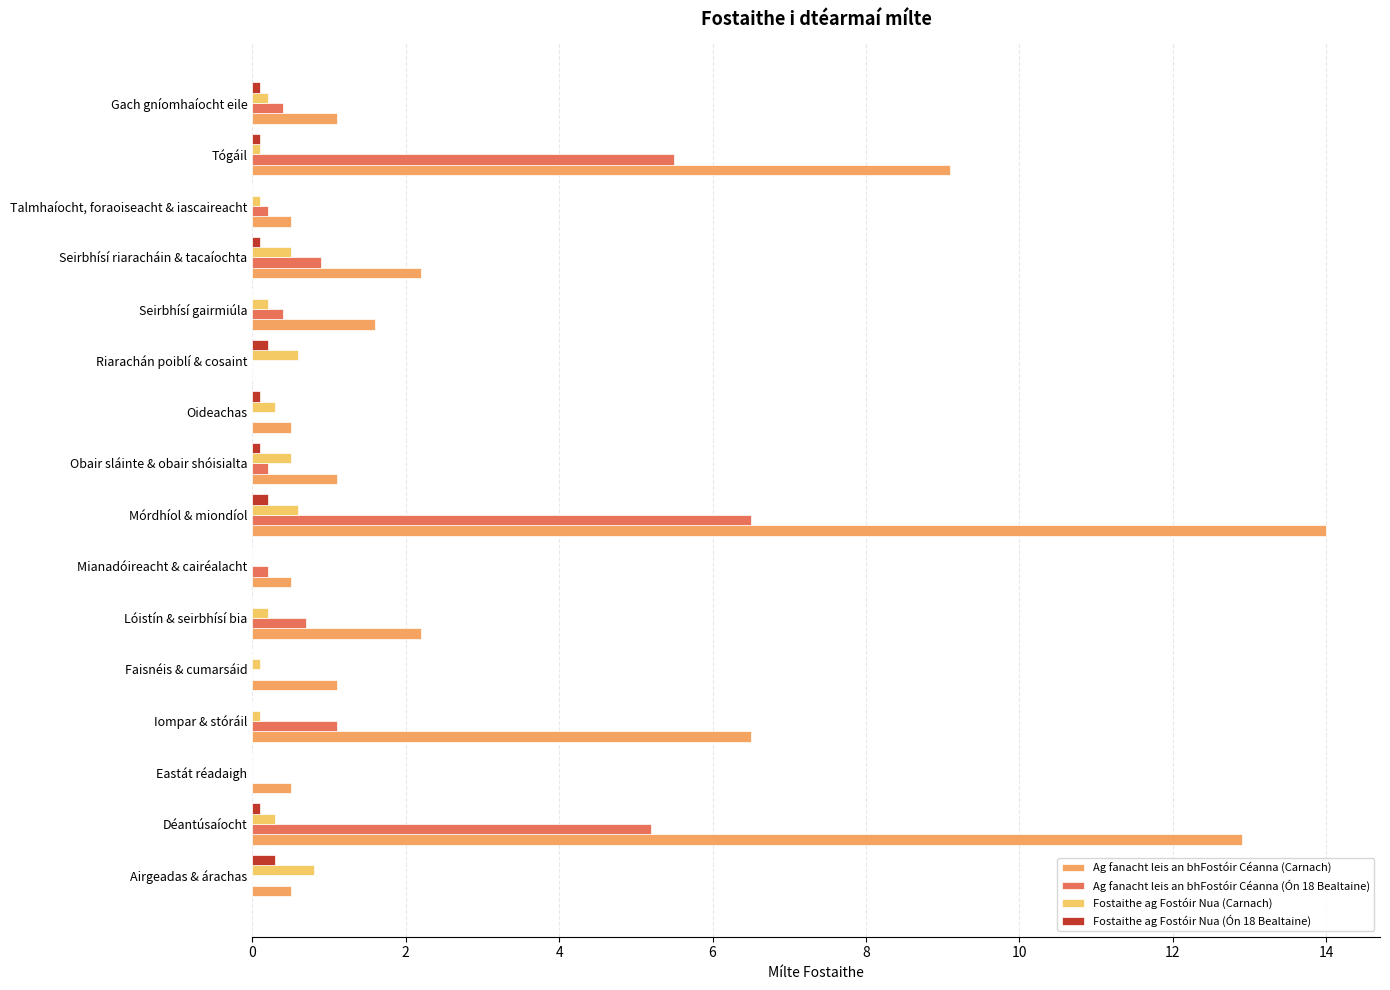

What is the value of the Fostaithe ag Fostóir Nua (Carnach) bar at the 2nd from the left?

0.3